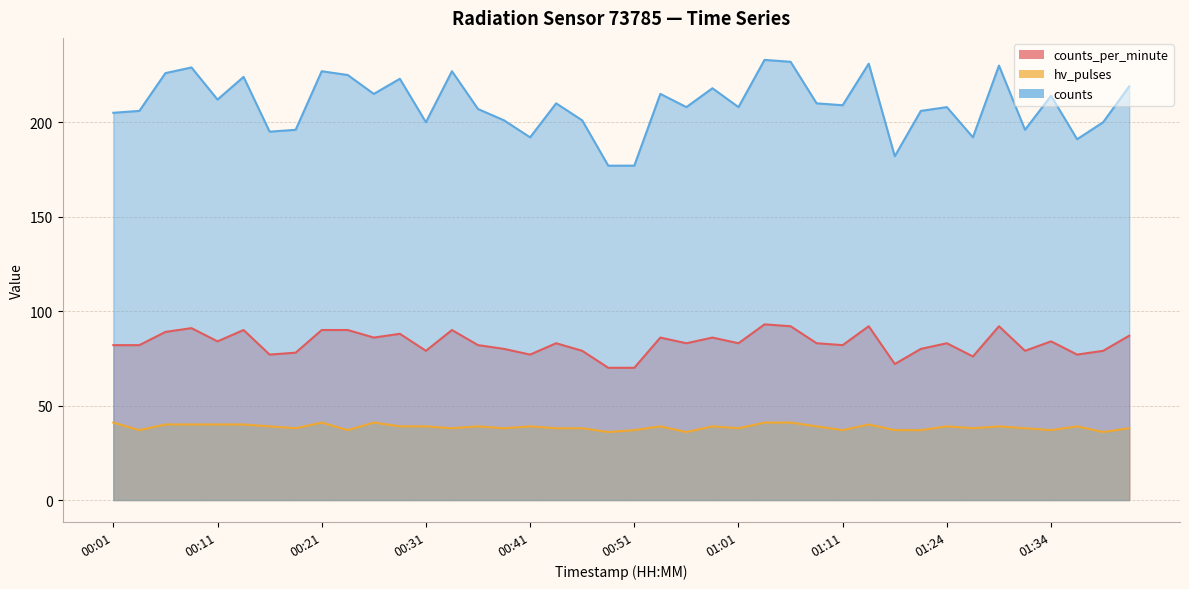

What is the value of the counts point at the 15th from the left?

207